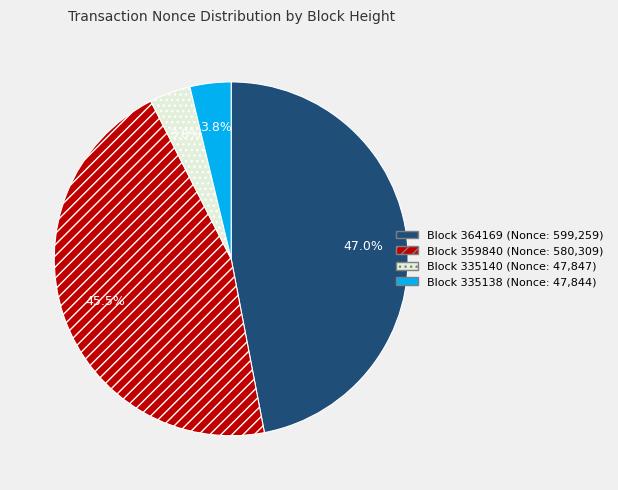

How many slices are in this pie chart?

4